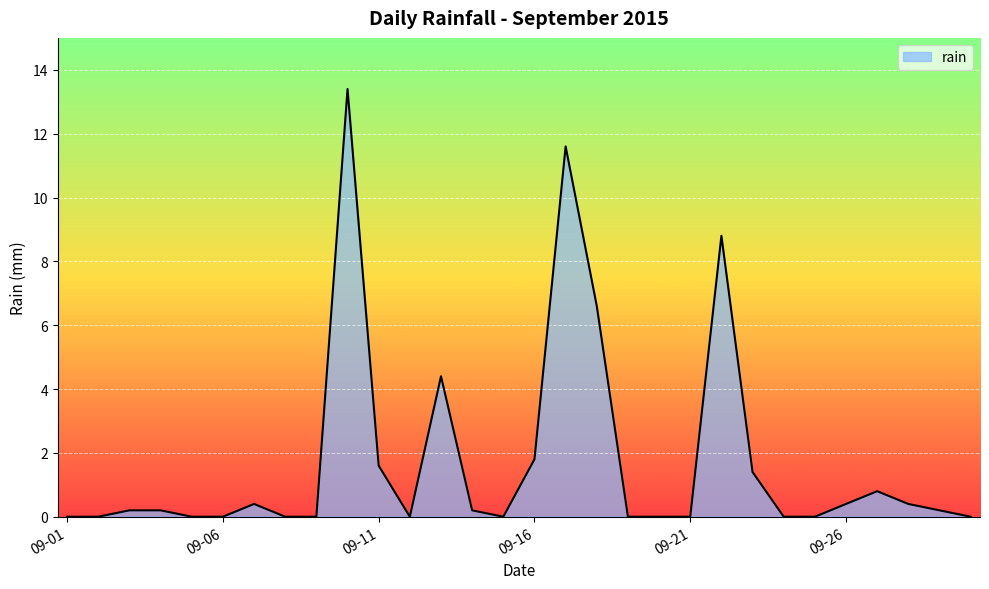

What is the greatest value displayed?

13.4